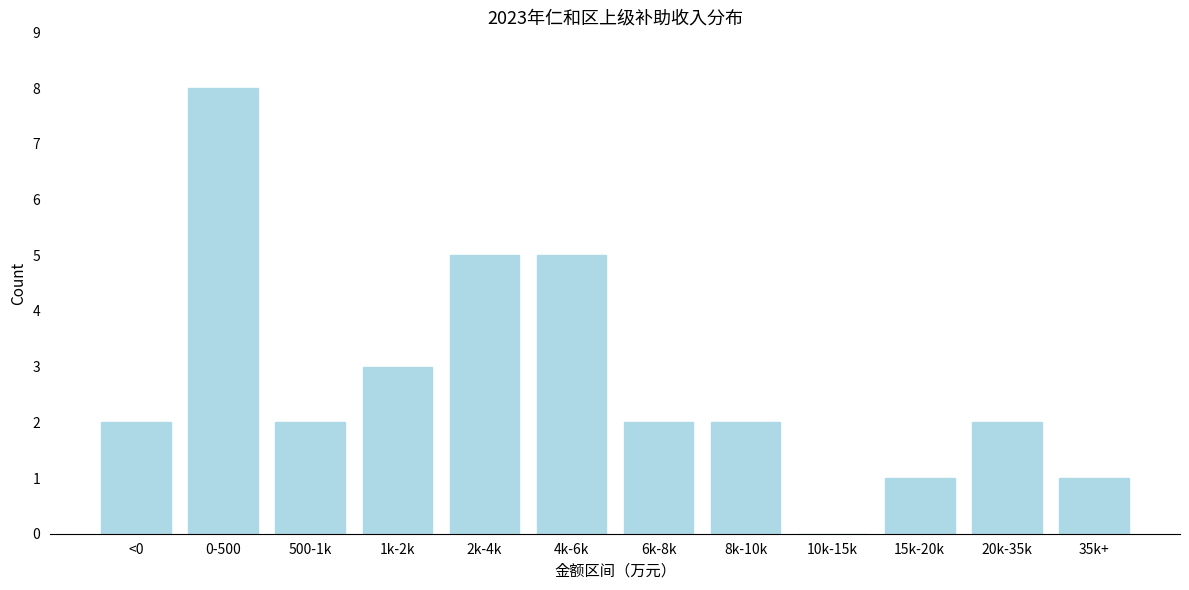

Reading left to right, list all the values displayed in this chart.

<0=2	0-500=8	500-1k=2	1k-2k=3	2k-4k=5	4k-6k=5	6k-8k=2	8k-10k=2	10k-15k=0	15k-20k=1	20k-35k=2	35k+=1